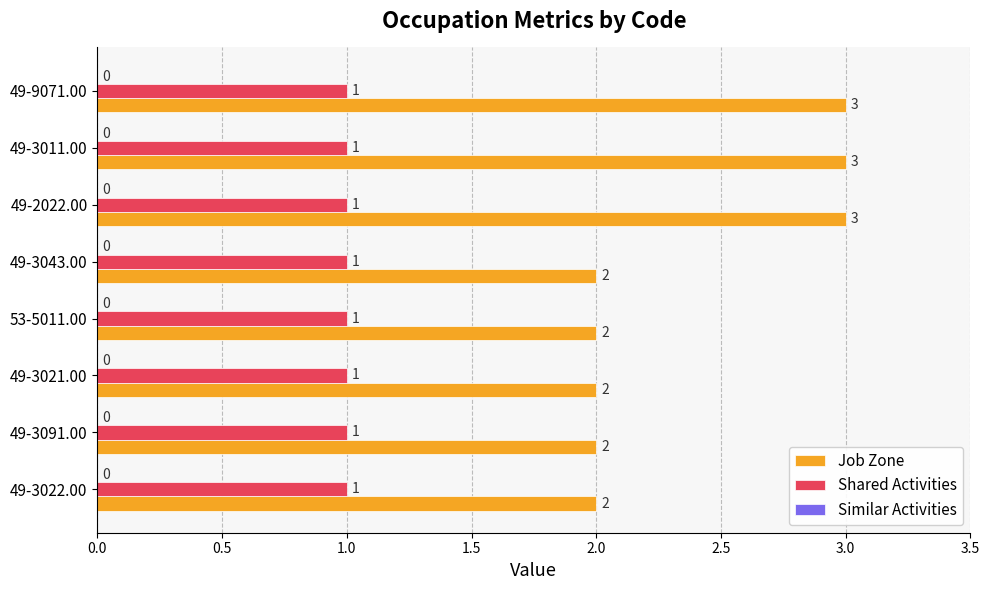

At how many categories does at least one series exceed 1?

8